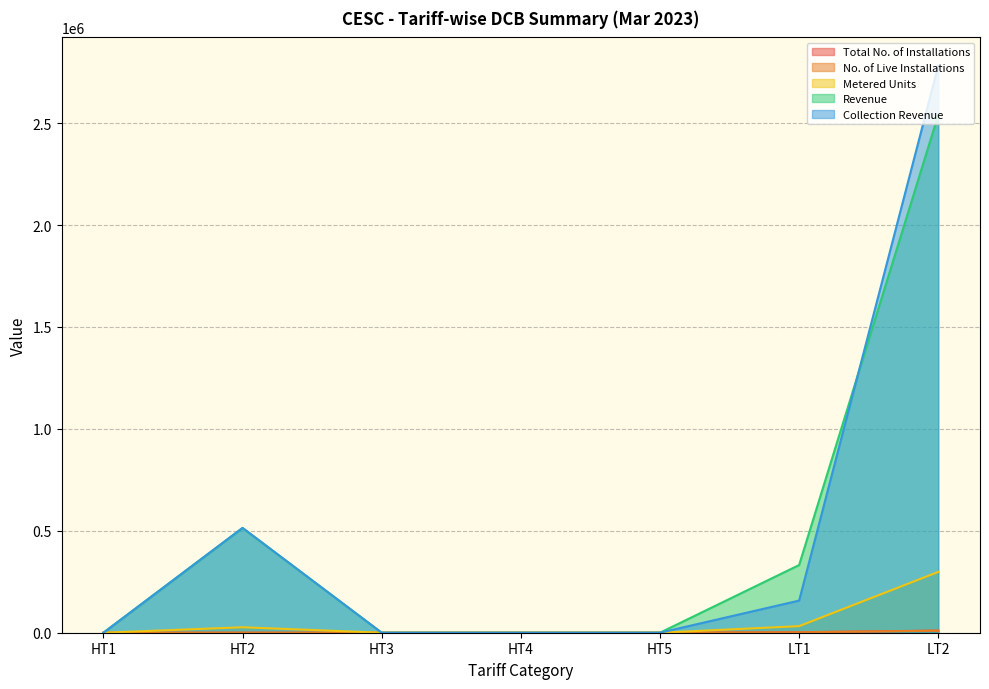

How many lines are shown in the chart?

5